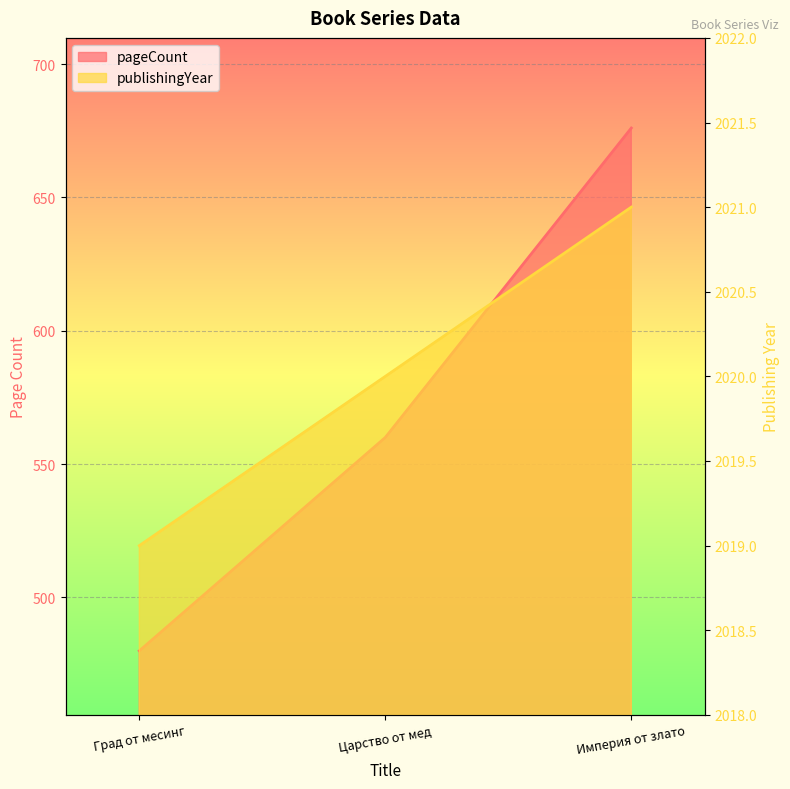

What is the difference between the maximum and minimum values in the publishingYear series?

2